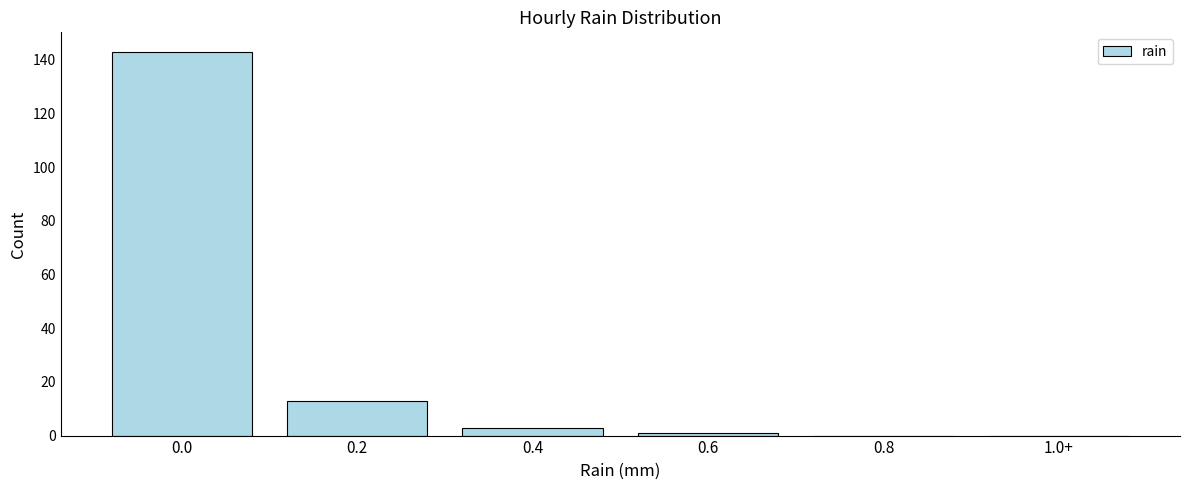

Reading right to left, extract all data points from this chart.

1.0+=0	0.8=0	0.6=1	0.4=3	0.2=13	0.0=143